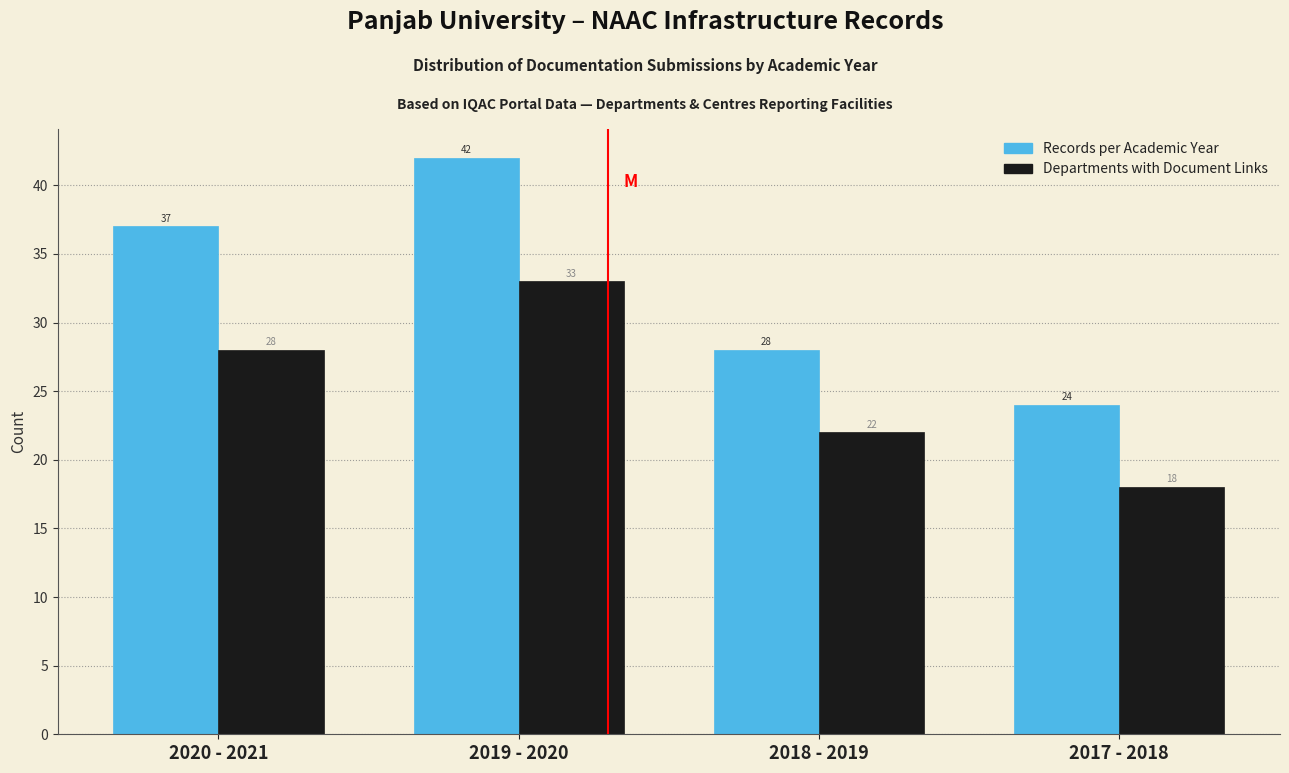

At which category is the sum across all series the highest?

2019 - 2020